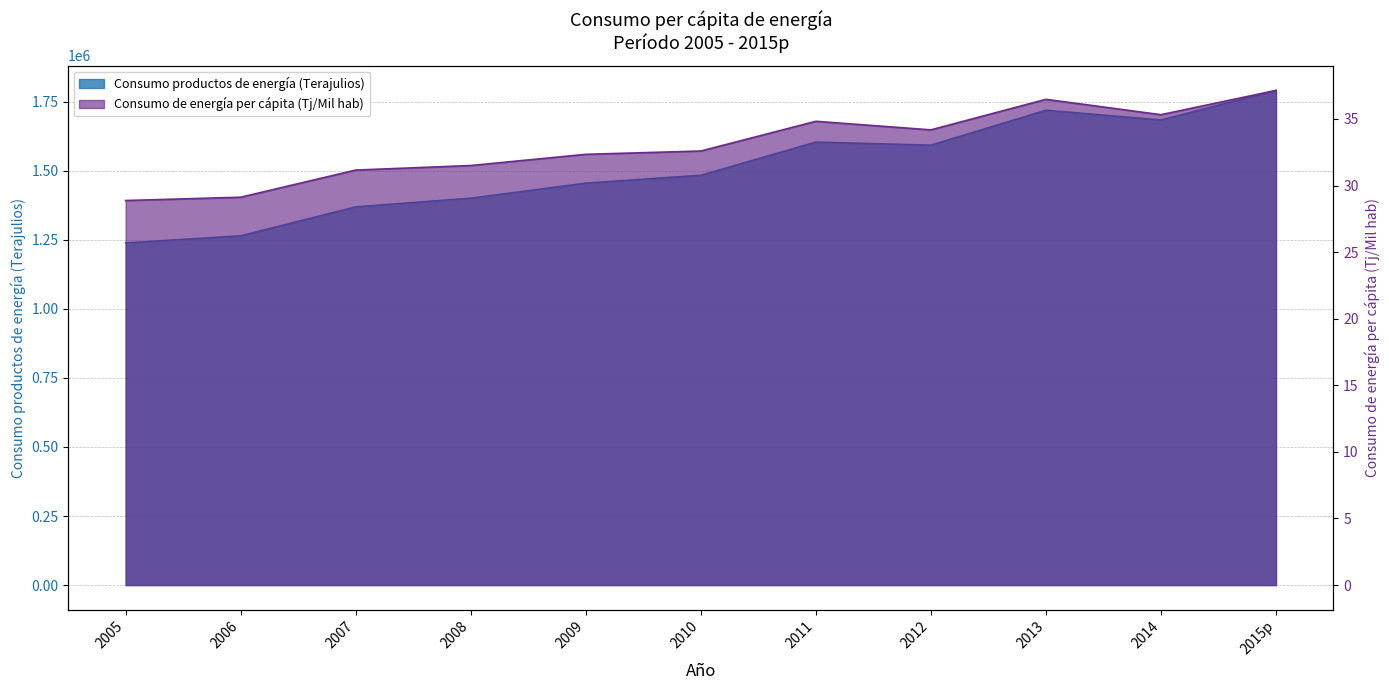

List the series in order of their peak value, lowest first.

Consumo de energía per cápita (Tj/Mil hab), Consumo productos de energía (Terajulios)